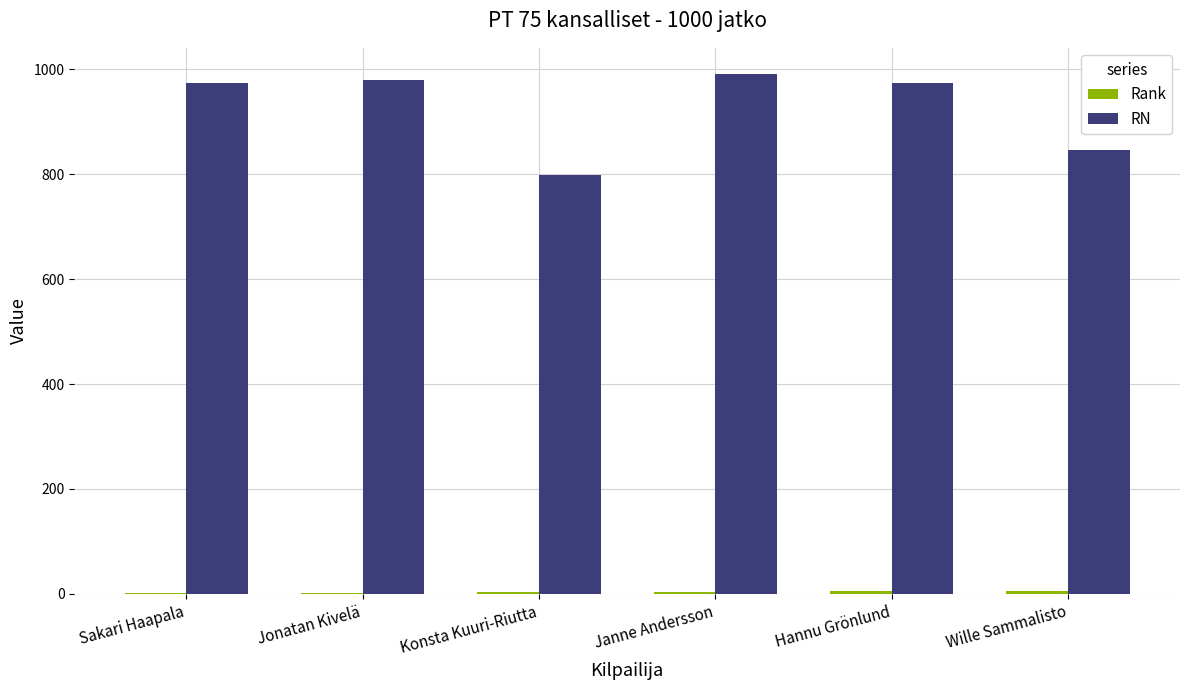

How many groups of bars are there?

6